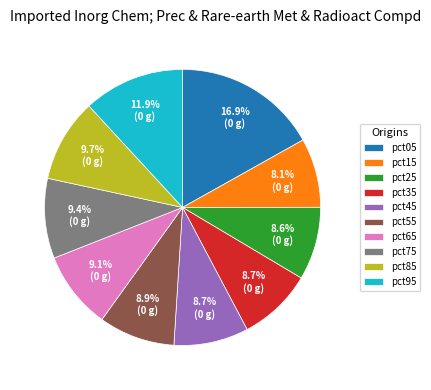

To the nearest percent, what is the combined percentage of pct55 and pct65?

18%